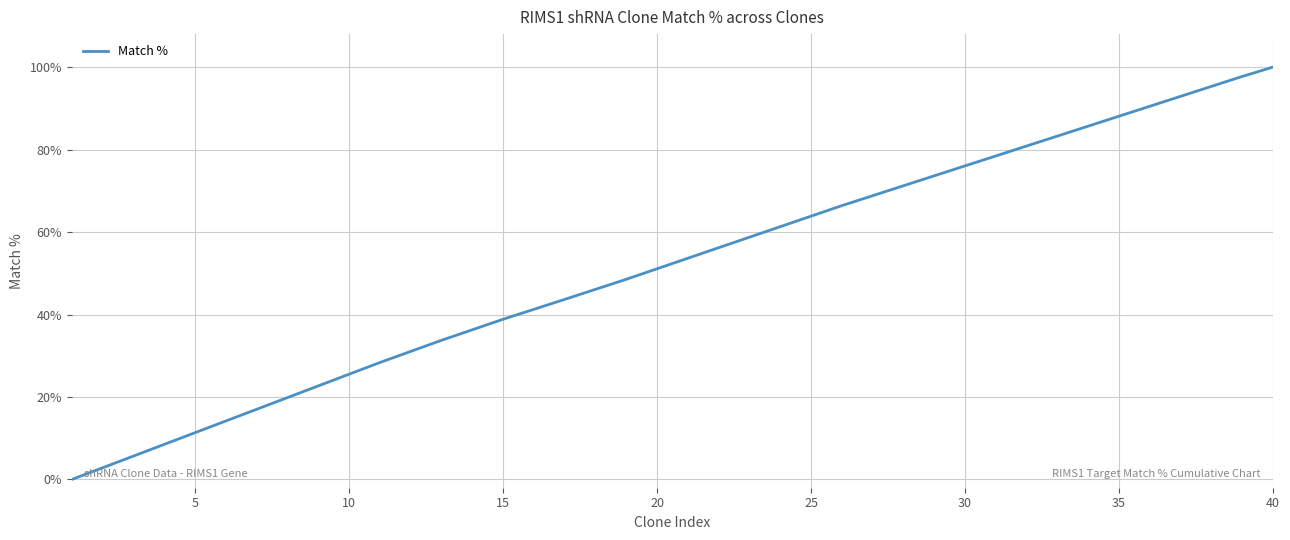

What is the difference between the maximum and minimum values?

100.0